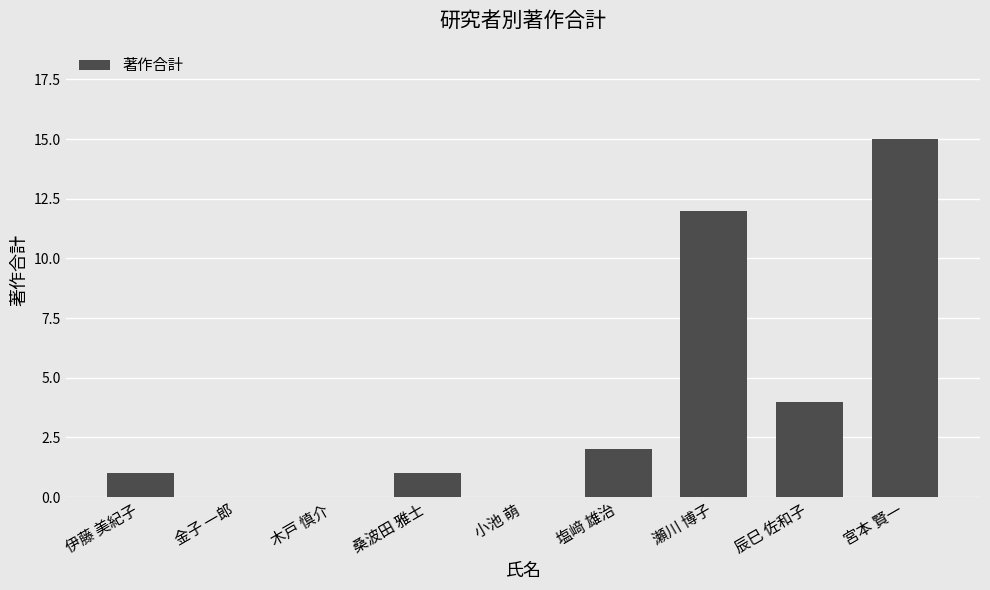

What is the sum of all values?

35